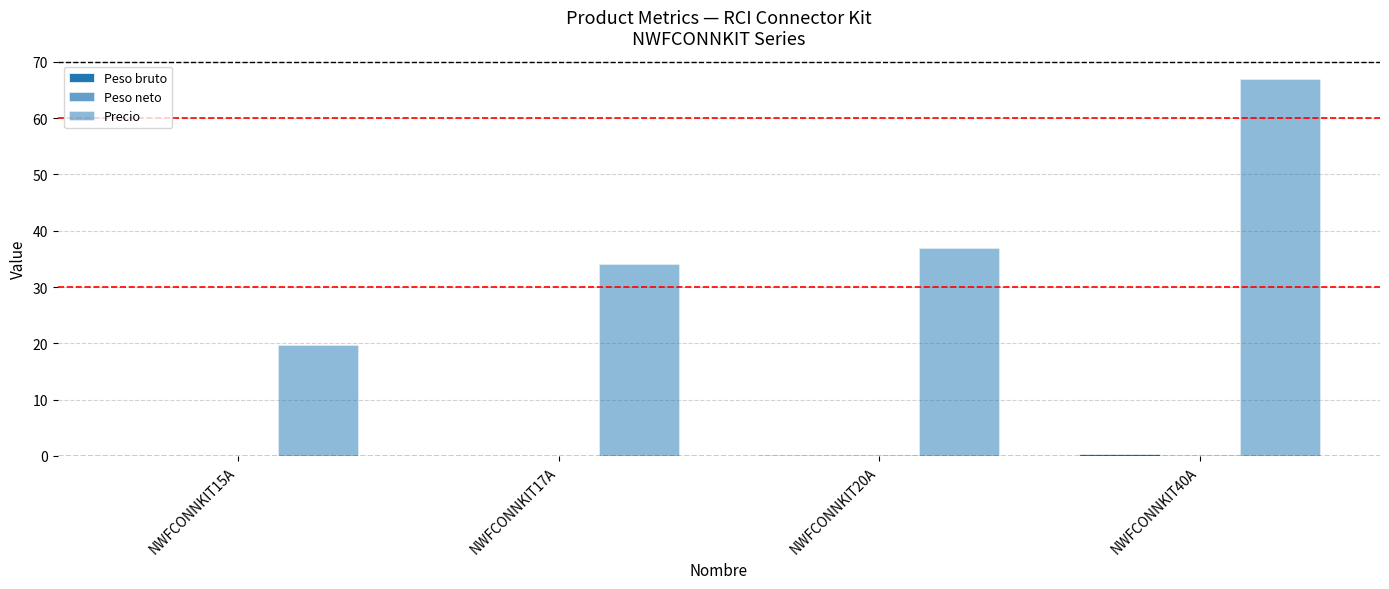

At which category does the chart reach its minimum across all series?

NWFCONNKIT15A